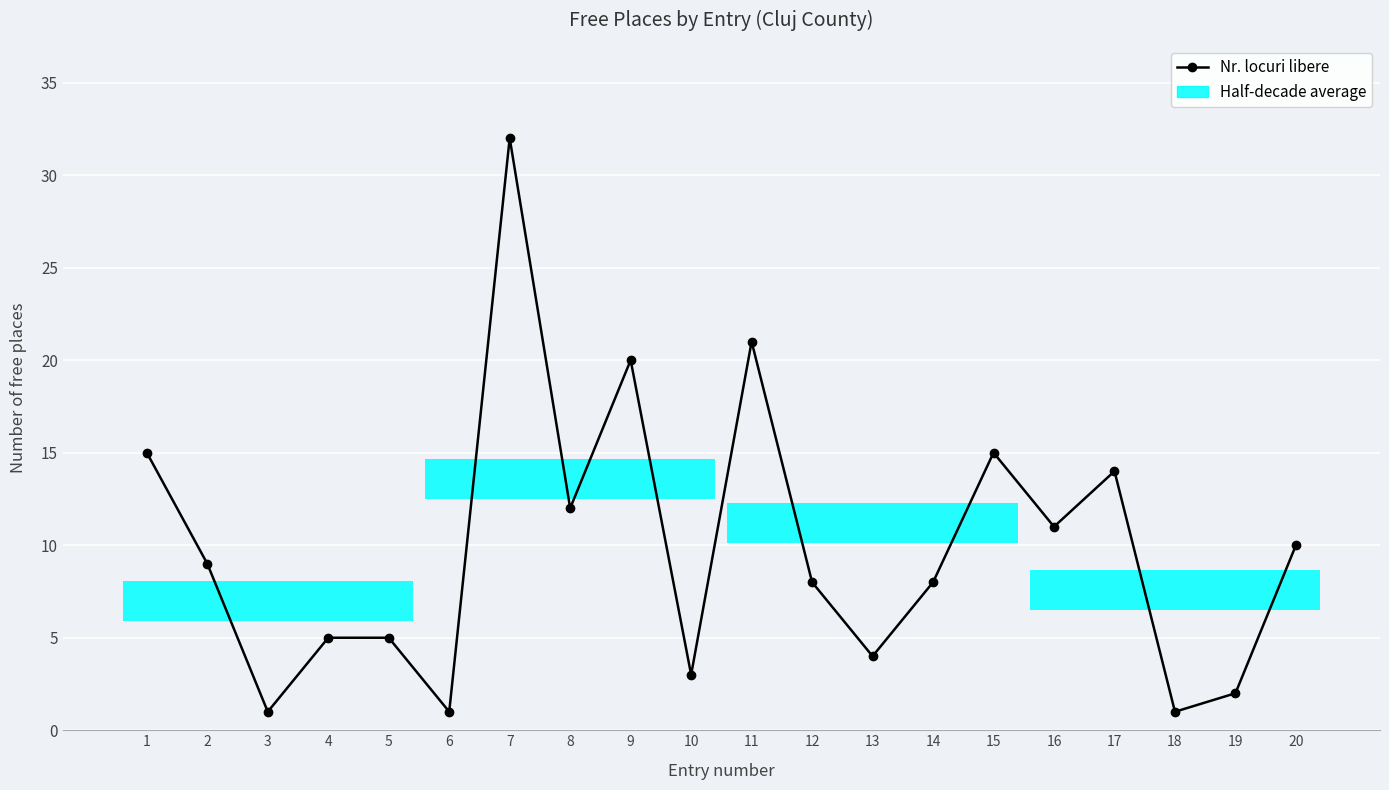

Approximately how many times larger is the value at 11 compared to 15?

1.4